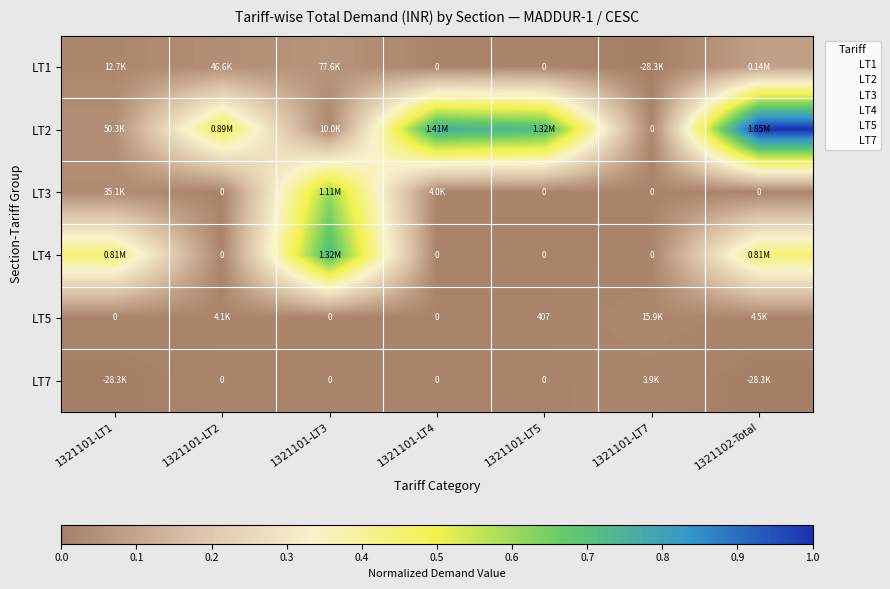

List the labels in order of LT4 value, largest first.

1321101-LT3, 1321101-LT1, 1321102-Total, 1321101-LT2, 1321101-LT4, 1321101-LT5, 1321101-LT7